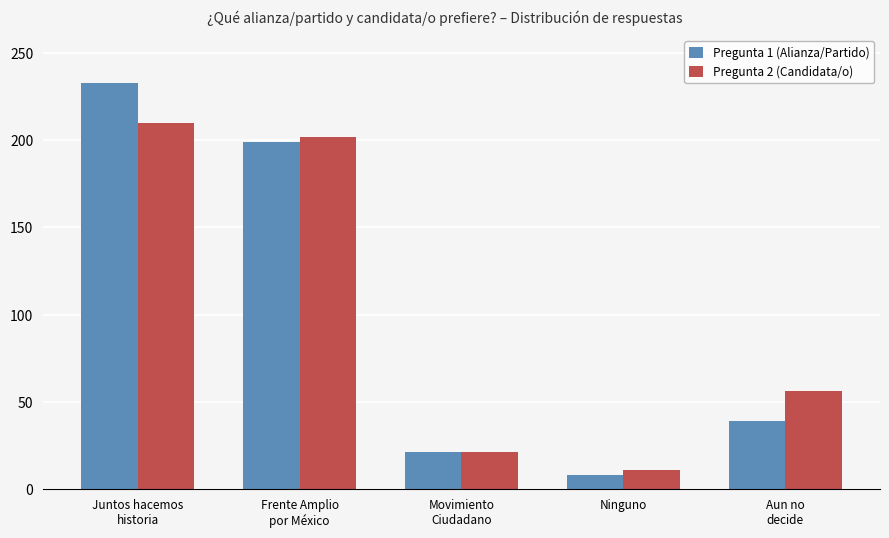

Is it true that Pregunta 1 (Alianza/Partido) equals 23 at Aun no
decide?

False